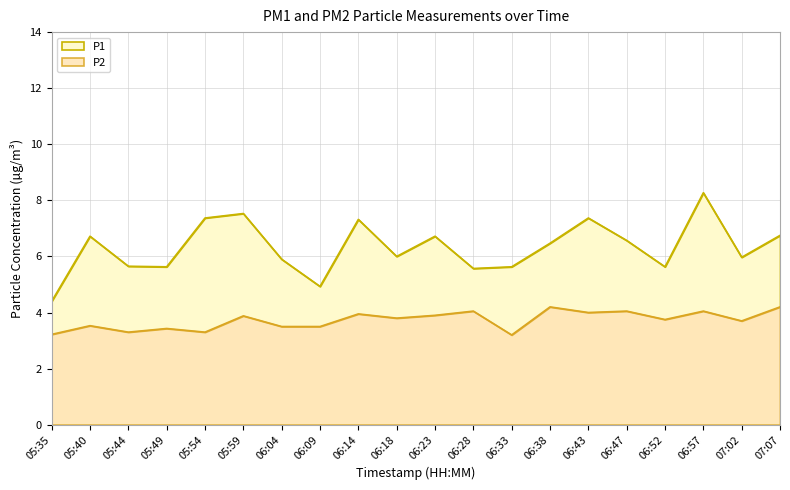

What is the maximum value shown in the chart?

8.3